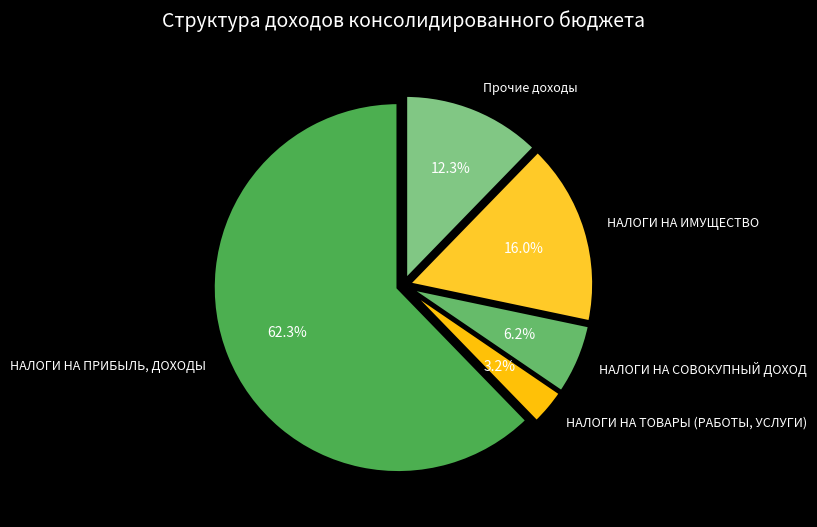

Which slice is the largest?

НАЛОГИ НА ПРИБЫЛЬ, ДОХОДЫ